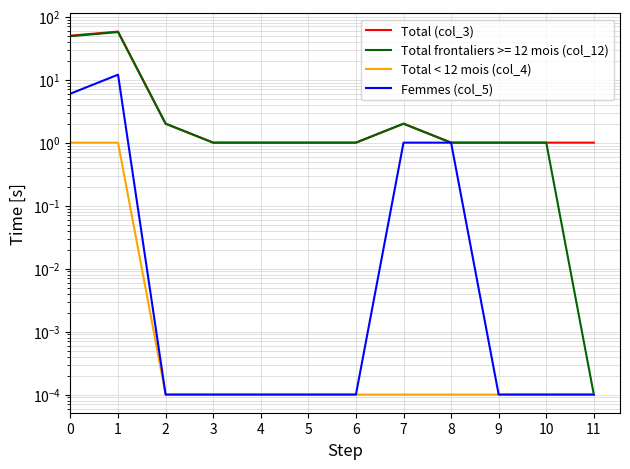

How many lines are shown in the chart?

3